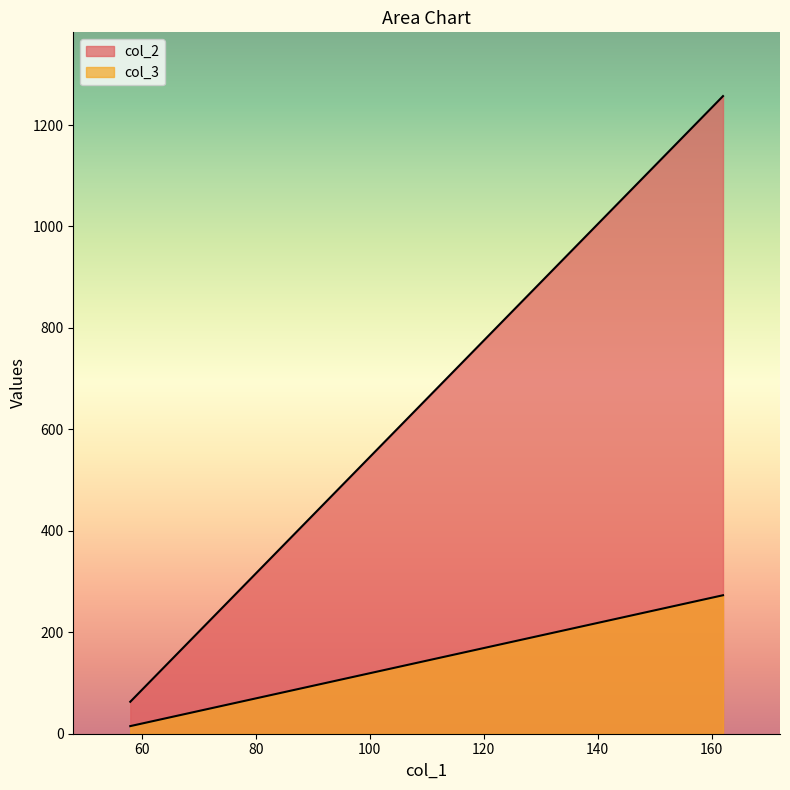

Is it true that col_3 equals 273 at 162?

True